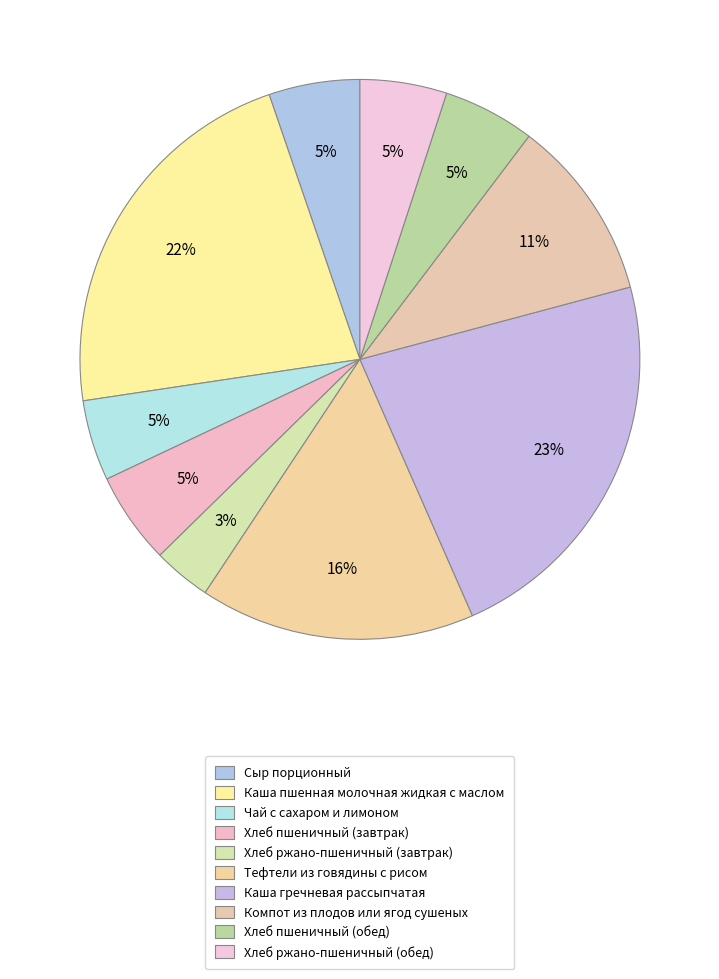

What is the largest slice in the pie chart?

Каша гречневая рассыпчатая